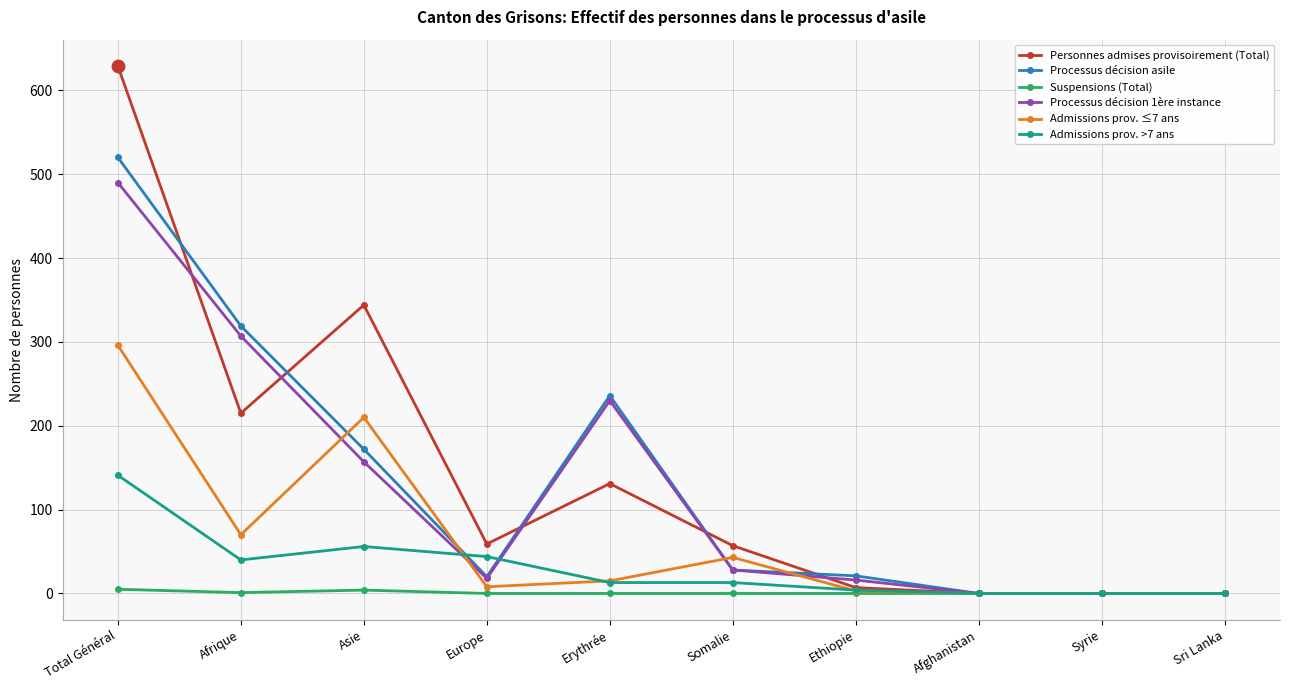

Which series changed the most between Total Général and Erythrée?

Personnes admises provisoirement (Total)